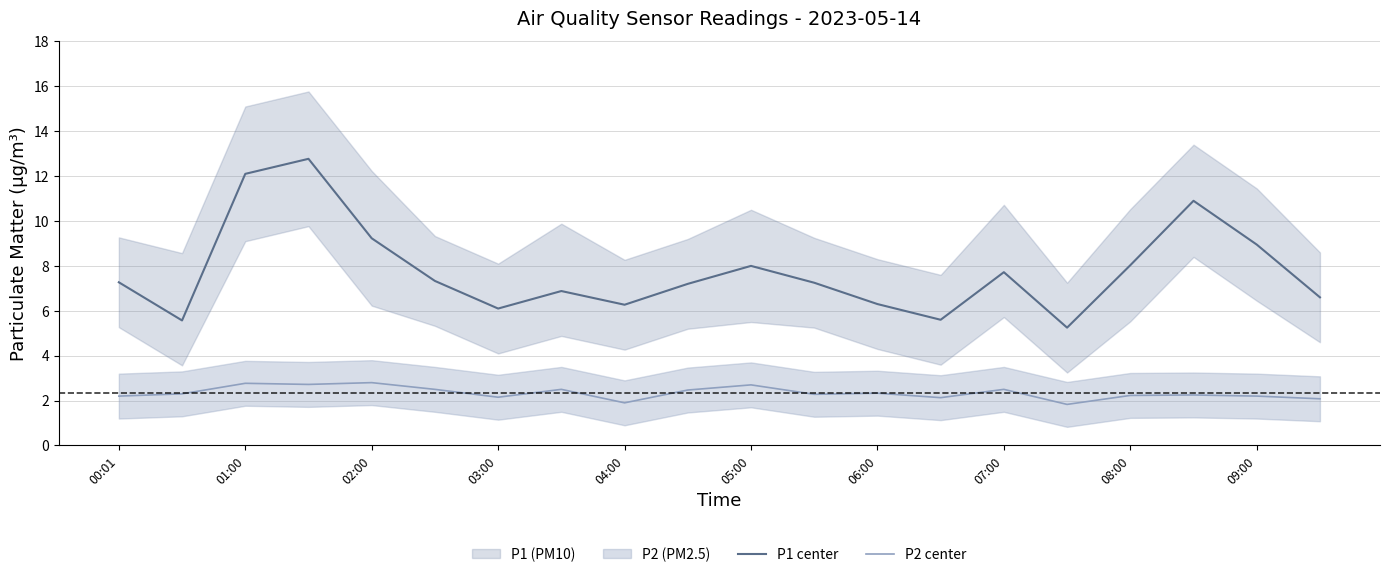

How many values in the P2 center series are below 2?

2